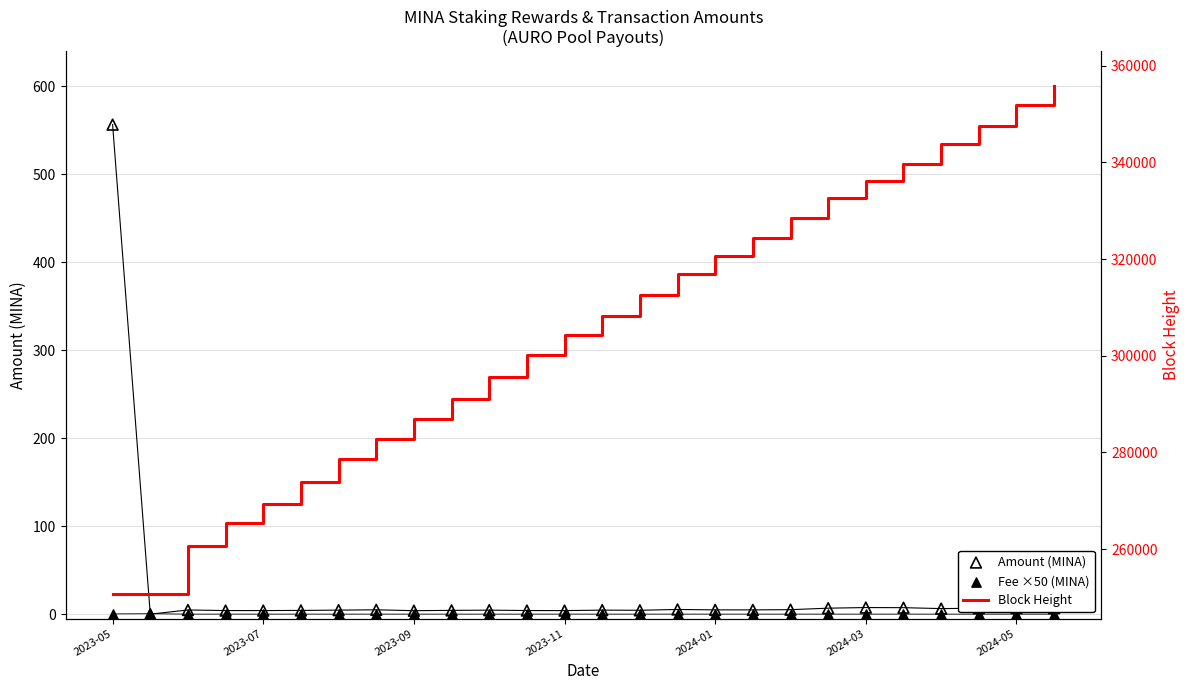

Which series reaches the minimum Y coordinate?

Amount (MINA)